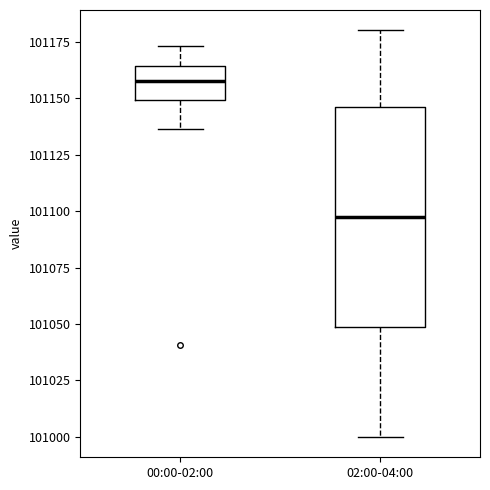

Which box is the tallest, from its lower edge to its upper edge?

02:00-04:00